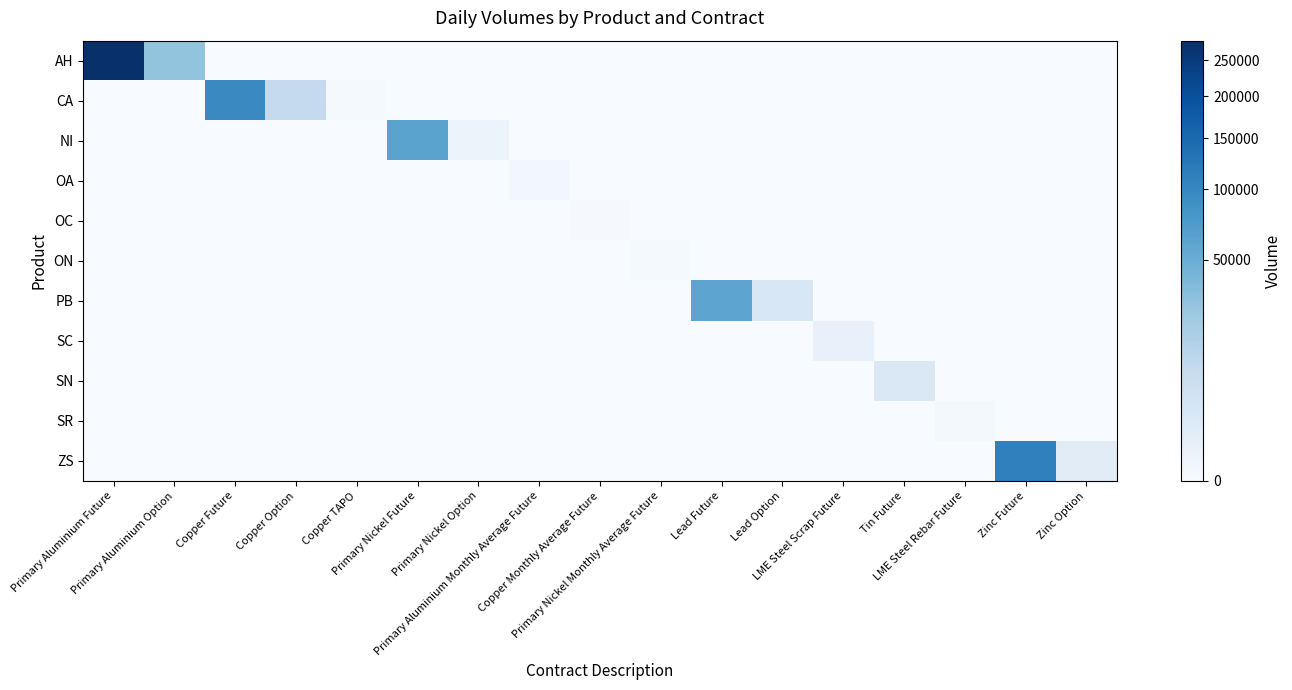

How many categories are shown in the chart?

17